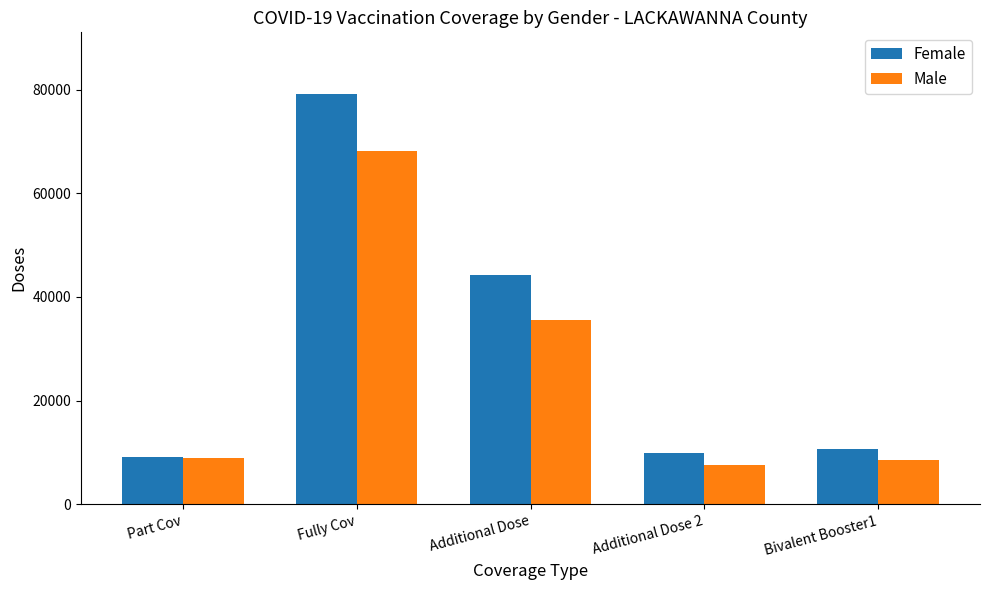

At which label does Male reach its peak?

Fully Cov